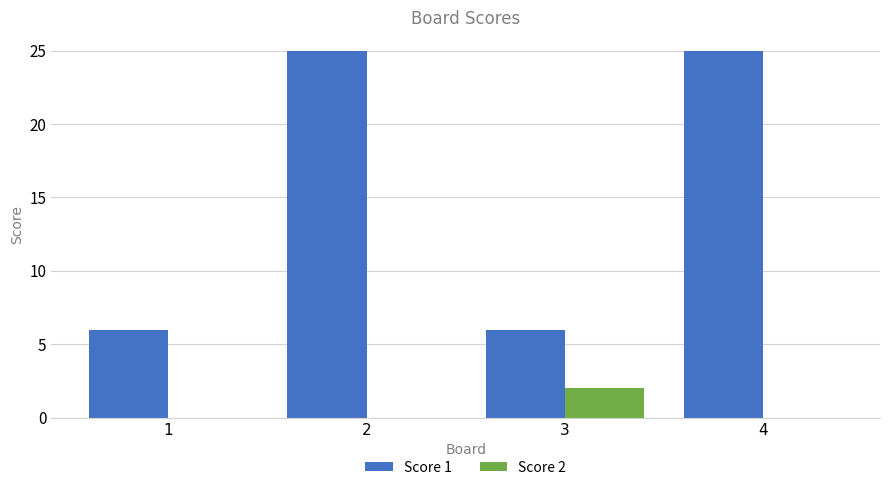

What is the maximum value for Score 1?

25